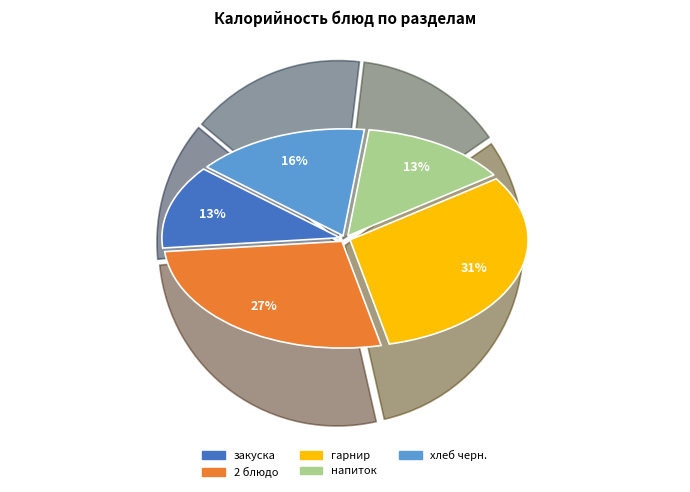

To the nearest percent, what is the average slice percentage?

20%